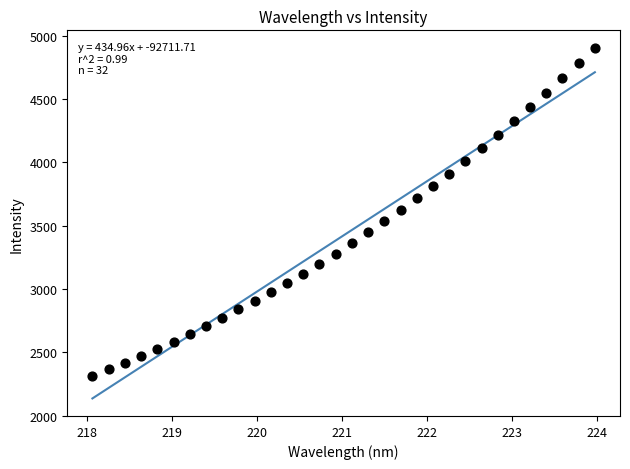

What is the range of X values (max minus min)?

5.9